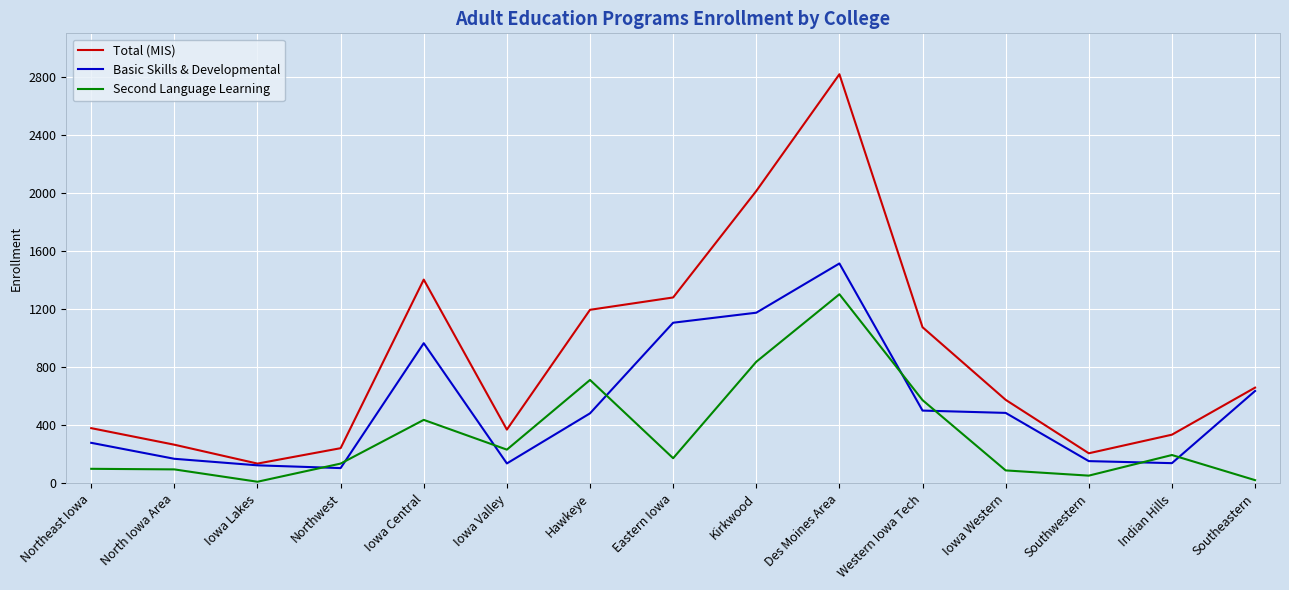

True or false: Second Language Learning and Basic Skills & Developmental intersect in this chart.

True